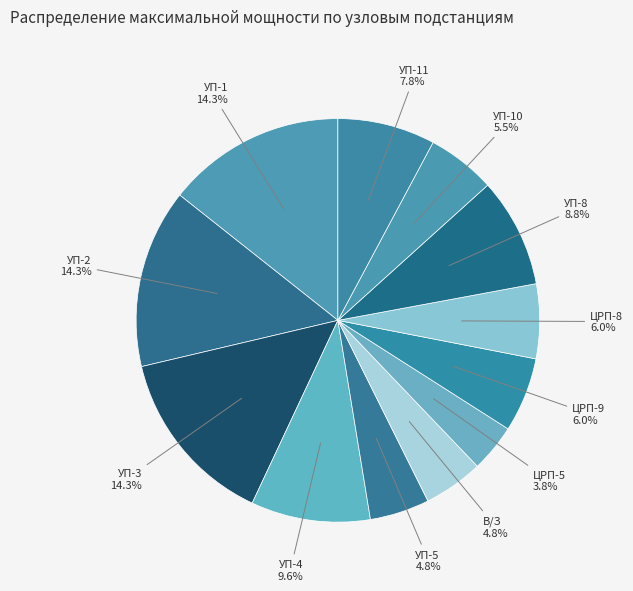

How much of the chart is everything except УП-1?

85.7%